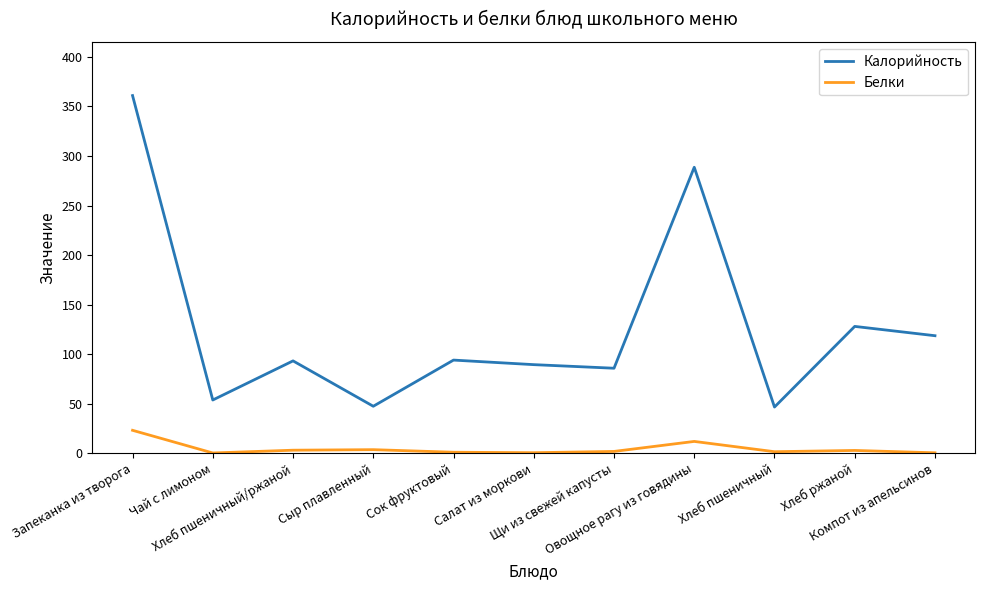

List the series in order of their overall mean, lowest first.

Белки, Калорийность